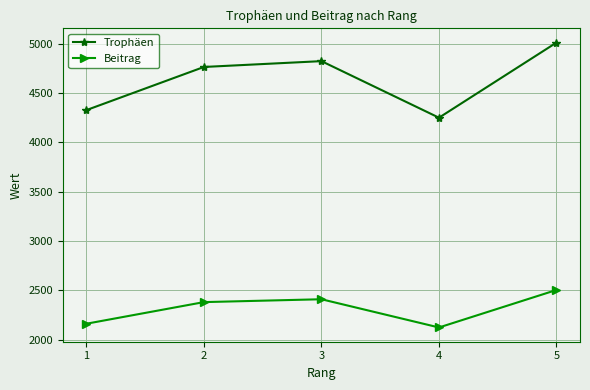

True or false: Trophäen and Beitrag cross at least once.

False